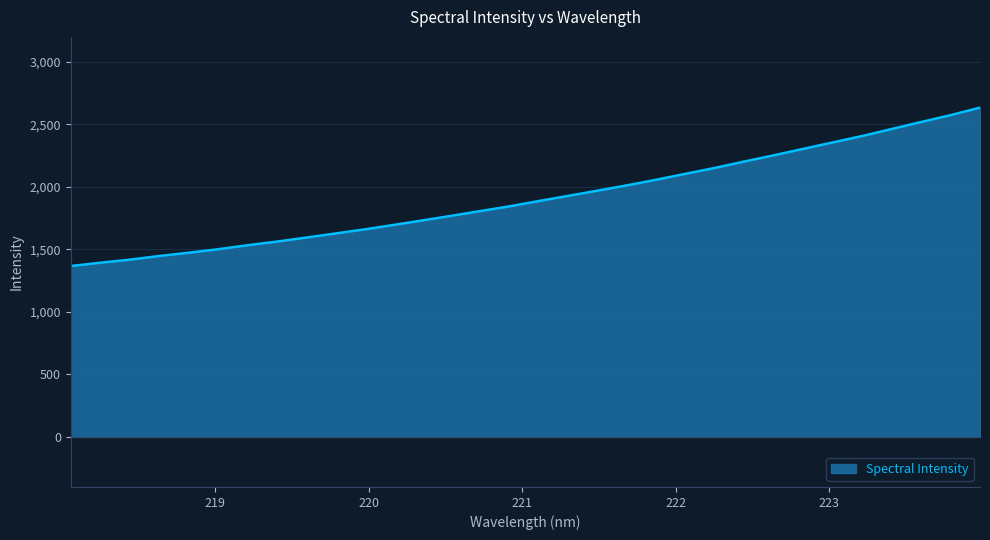

What is the greatest value displayed?

2634.1